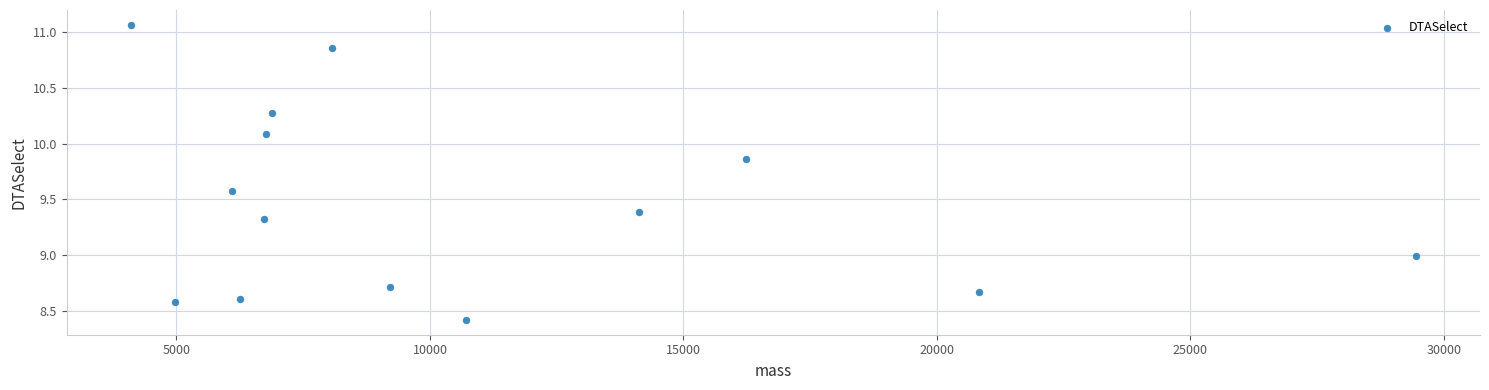

What is the range of Y values (max minus min)?

2.6